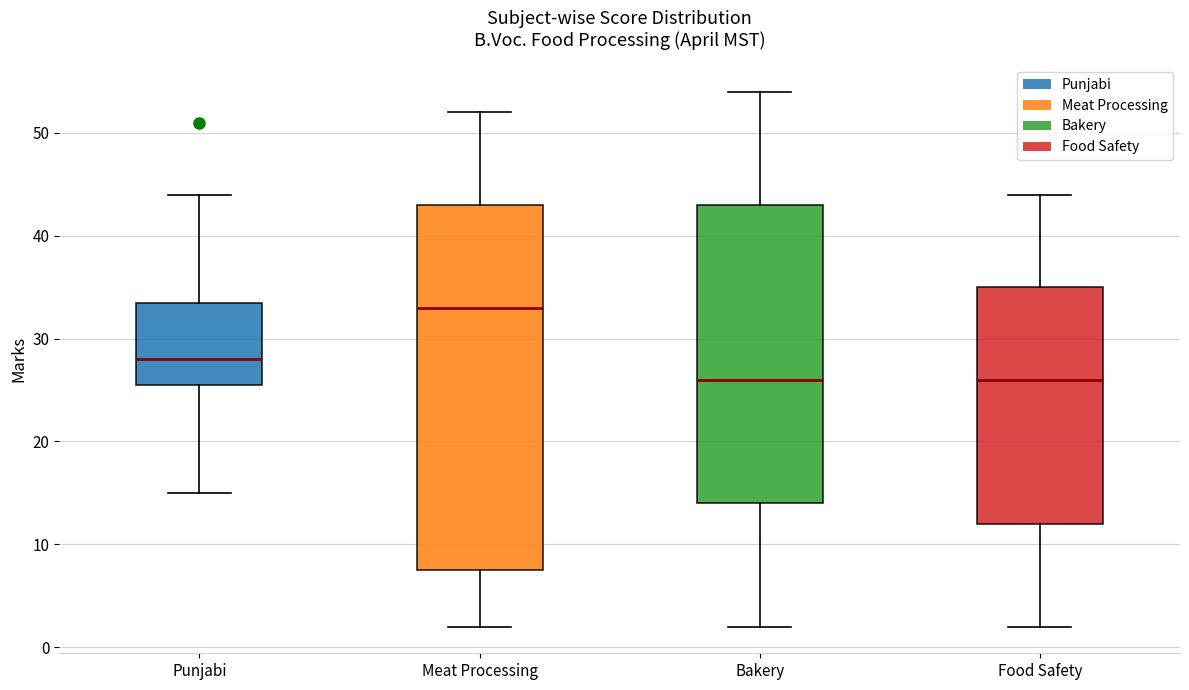

Comparing the boxes themselves (not the whiskers), which one is the tallest?

Meat Processing